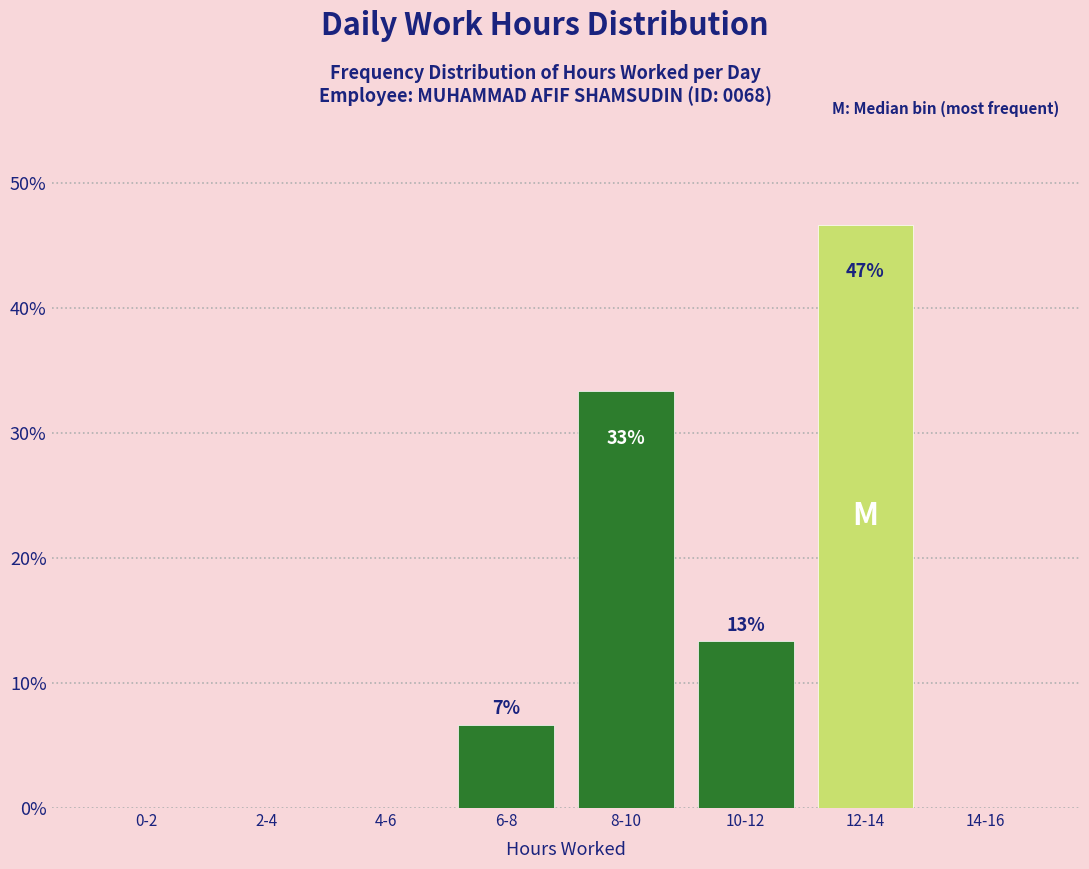

Are the bars horizontal?

No